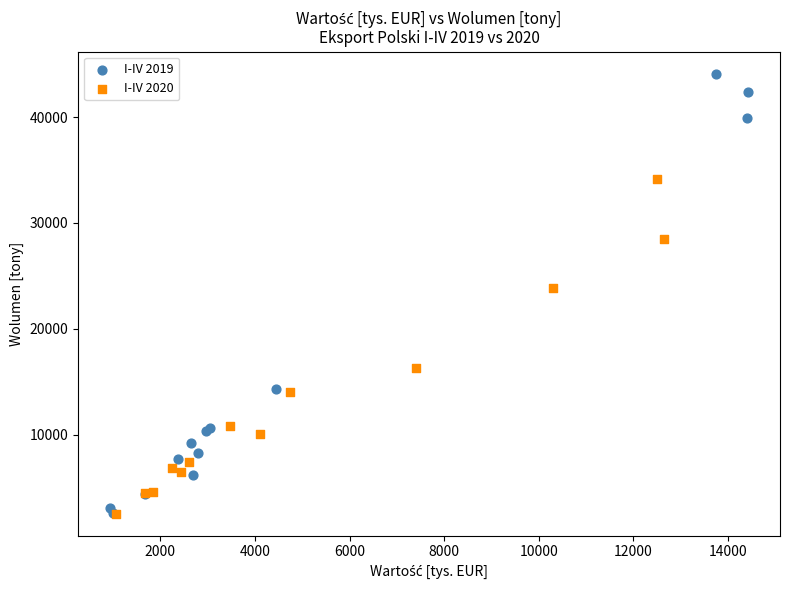

Which series contains the highest Y value?

I-IV 2019